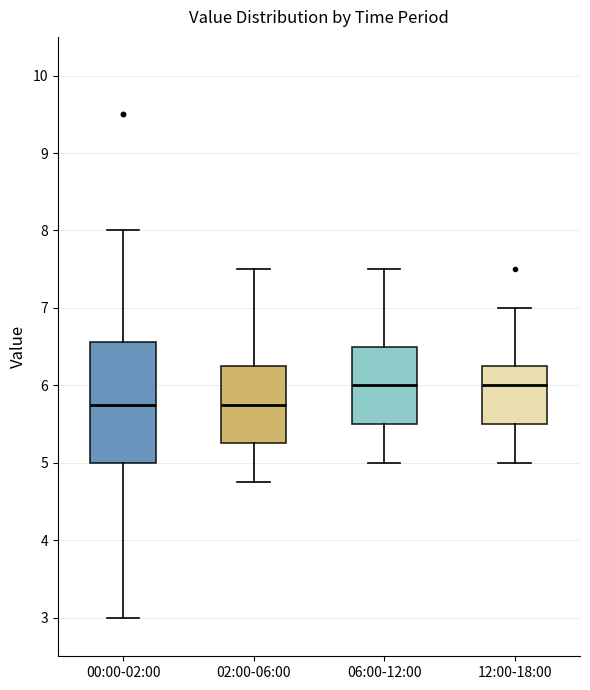

Comparing the boxes themselves (not the whiskers), which one is the tallest?

00:00-02:00